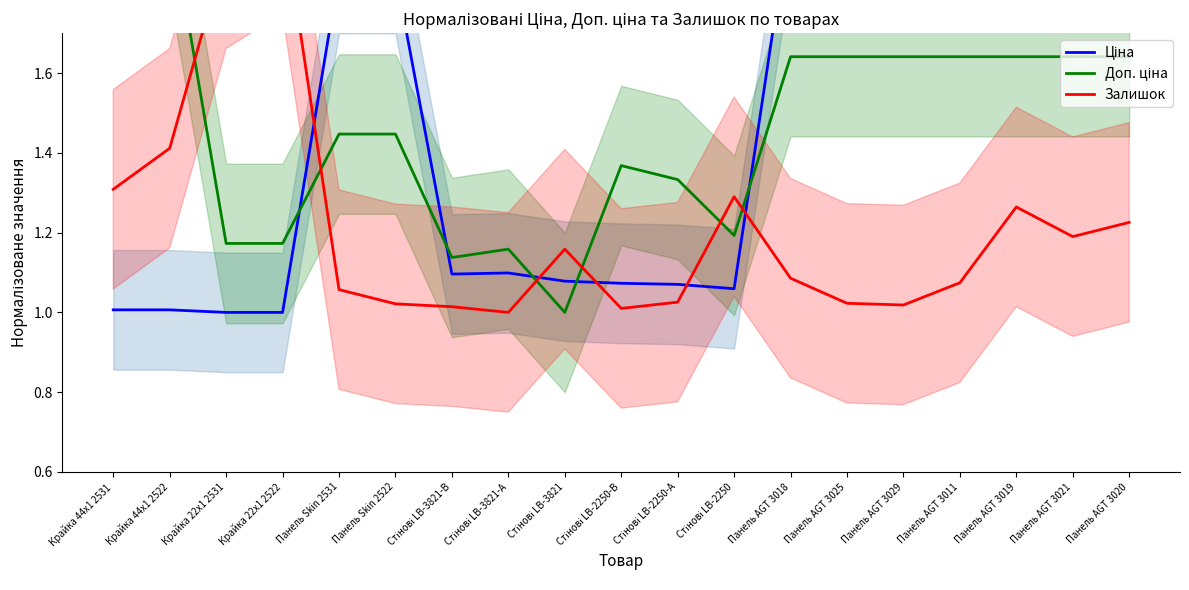

What is the sum of all Доп. ціна values?

27.9